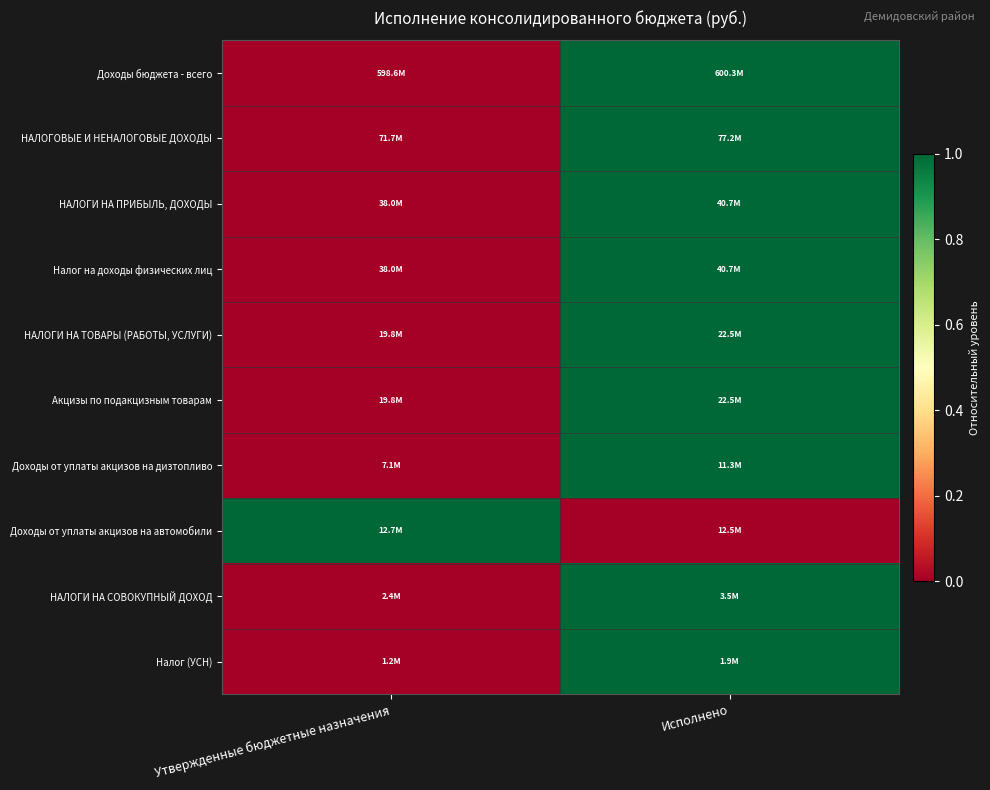

Between Утвержденные бюджетные назначения and Исполнено, which series saw the biggest shift?

Доходы бюджета - всего